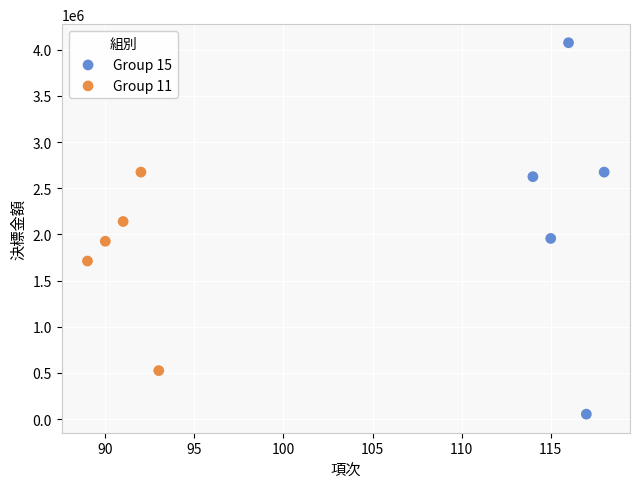

What are all the series names shown in the legend?

Group 15, Group 11